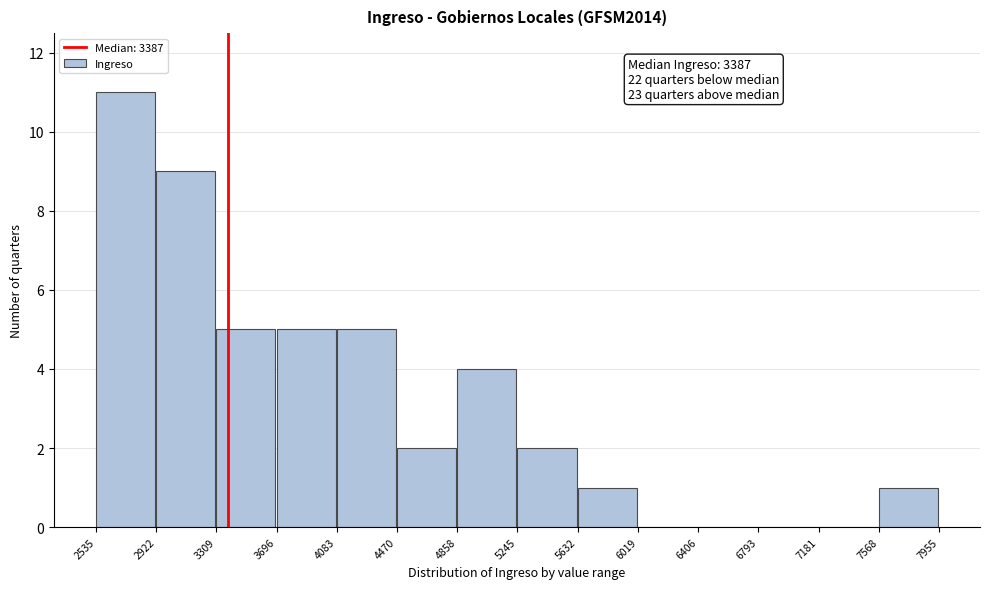

Which range on the x-axis has the tallest bar?

2535 to 2922